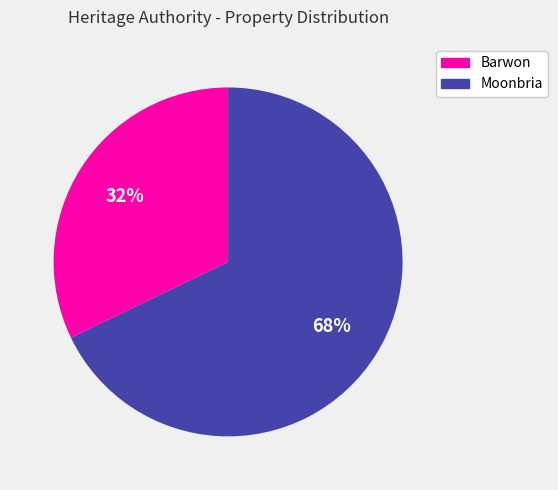

Is it true that Moonbria is 78% of the pie?

False